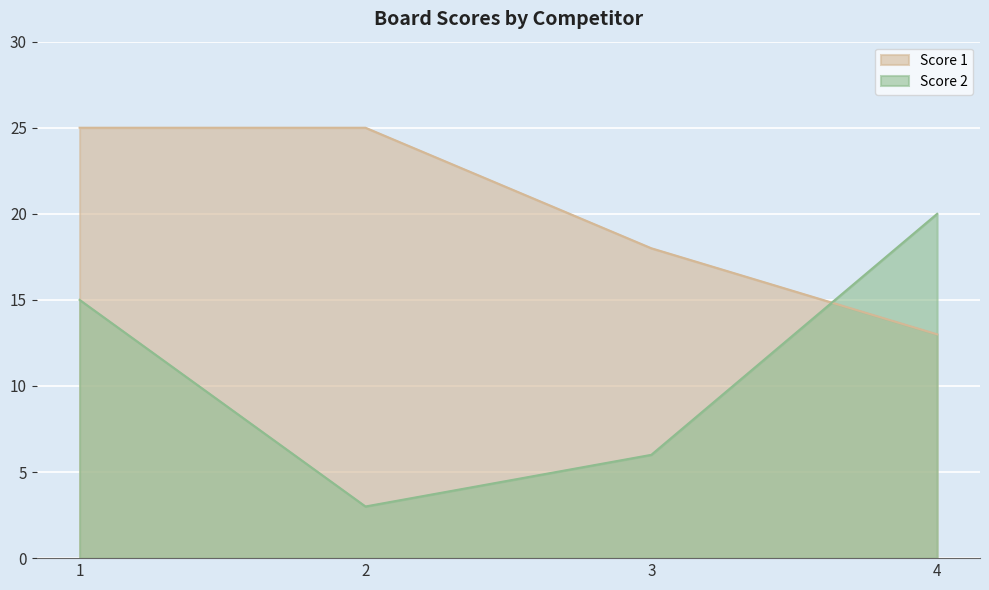

True or false: Score 1 and Score 2 cross at least once.

True